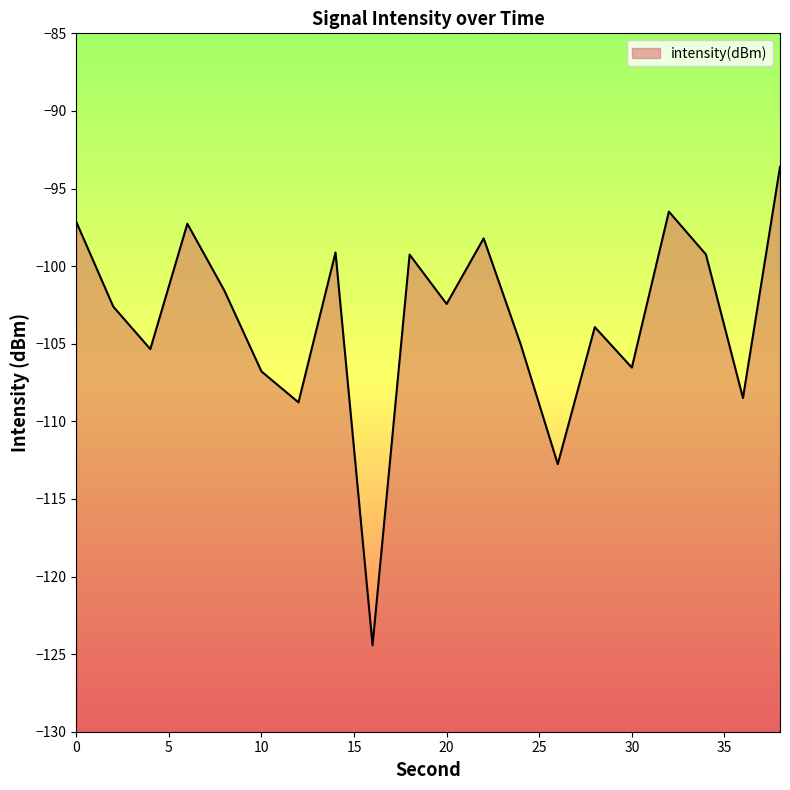

Reading left to right, what are all the values shown in this chart?

0=-97.1	2=-102.6	4=-105.3	6=-97.3	8=-101.6	10=-106.8	12=-108.8	14=-99.1	16=-124.4	18=-99.3	20=-102.4	22=-98.2	24=-105.0	26=-112.8	28=-103.9	30=-106.5	32=-96.5	34=-99.2	36=-108.5	38=-93.6